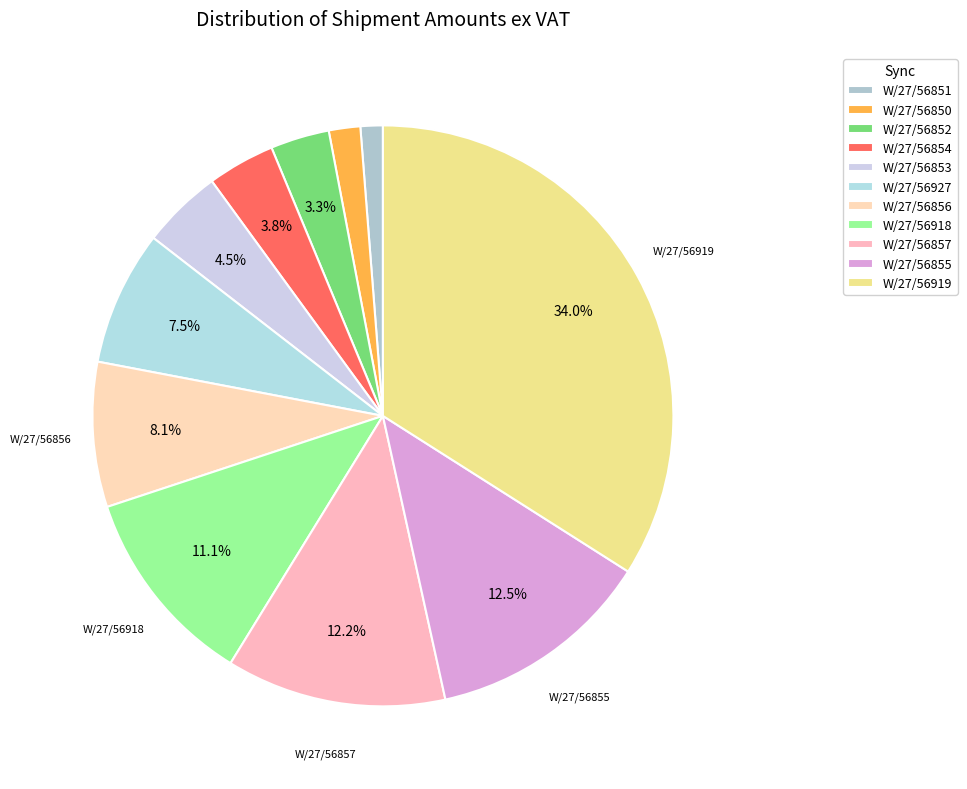

To the nearest percent, what is the difference between the W/27/56927 and W/27/56851 slice percentages?

6%